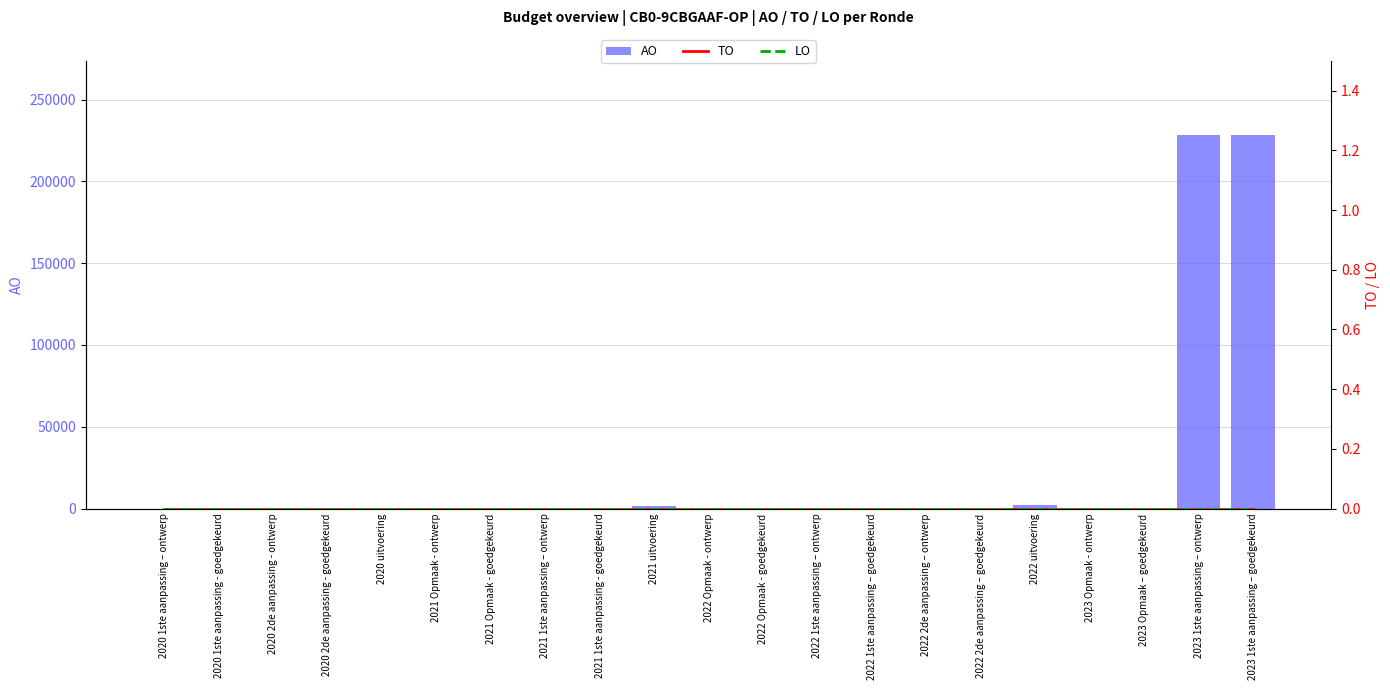

Which category has the highest value in the TO series?

2020 1ste aanpassing – ontwerp